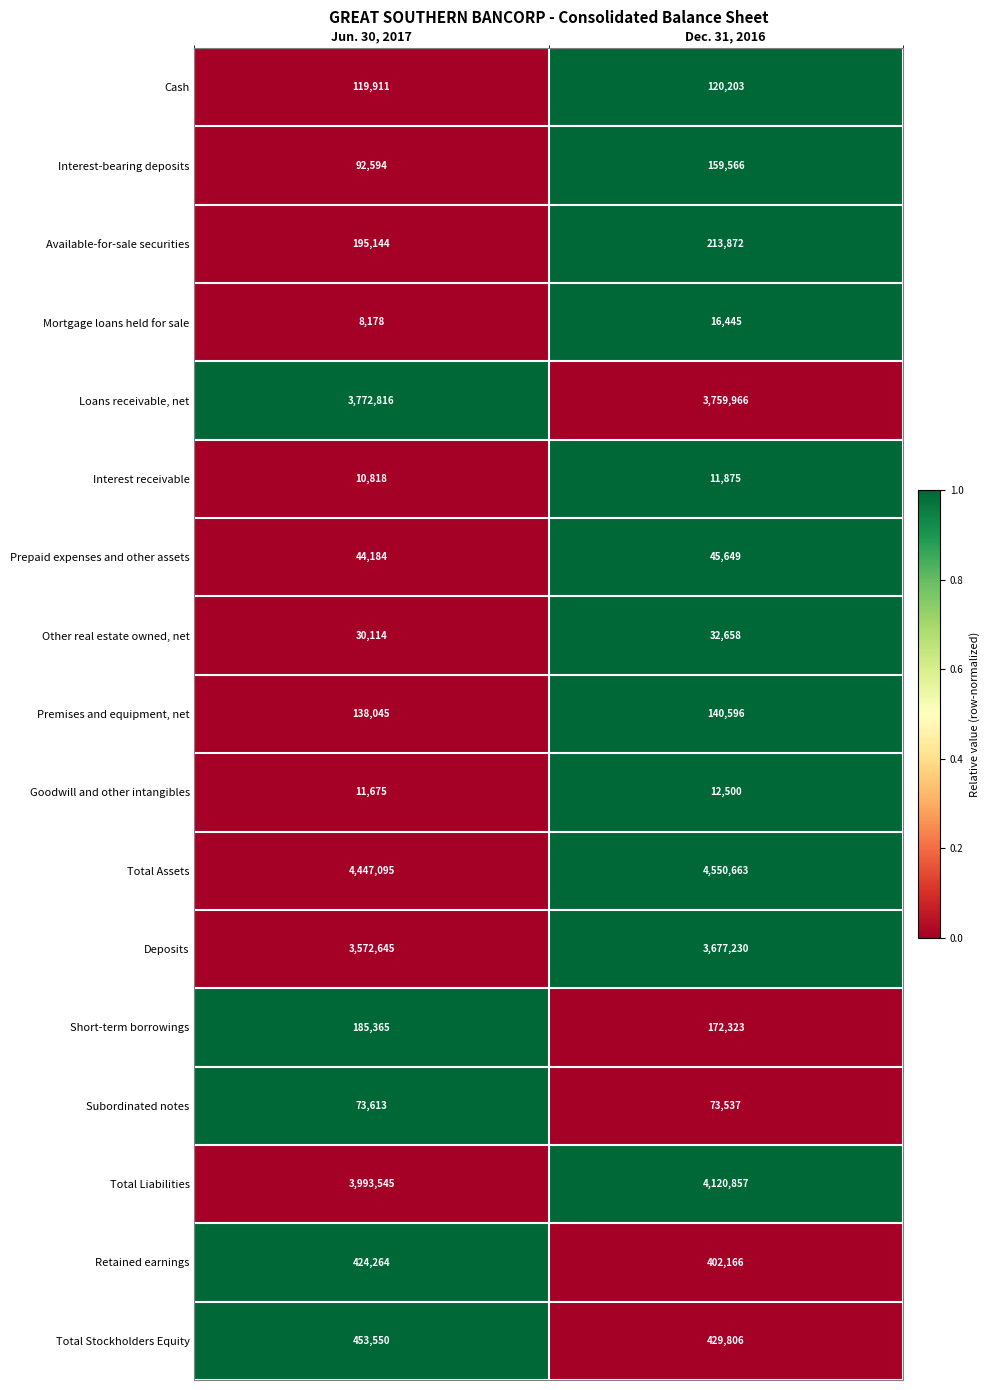

Which category has the highest value across all series?

Dec. 31, 2016